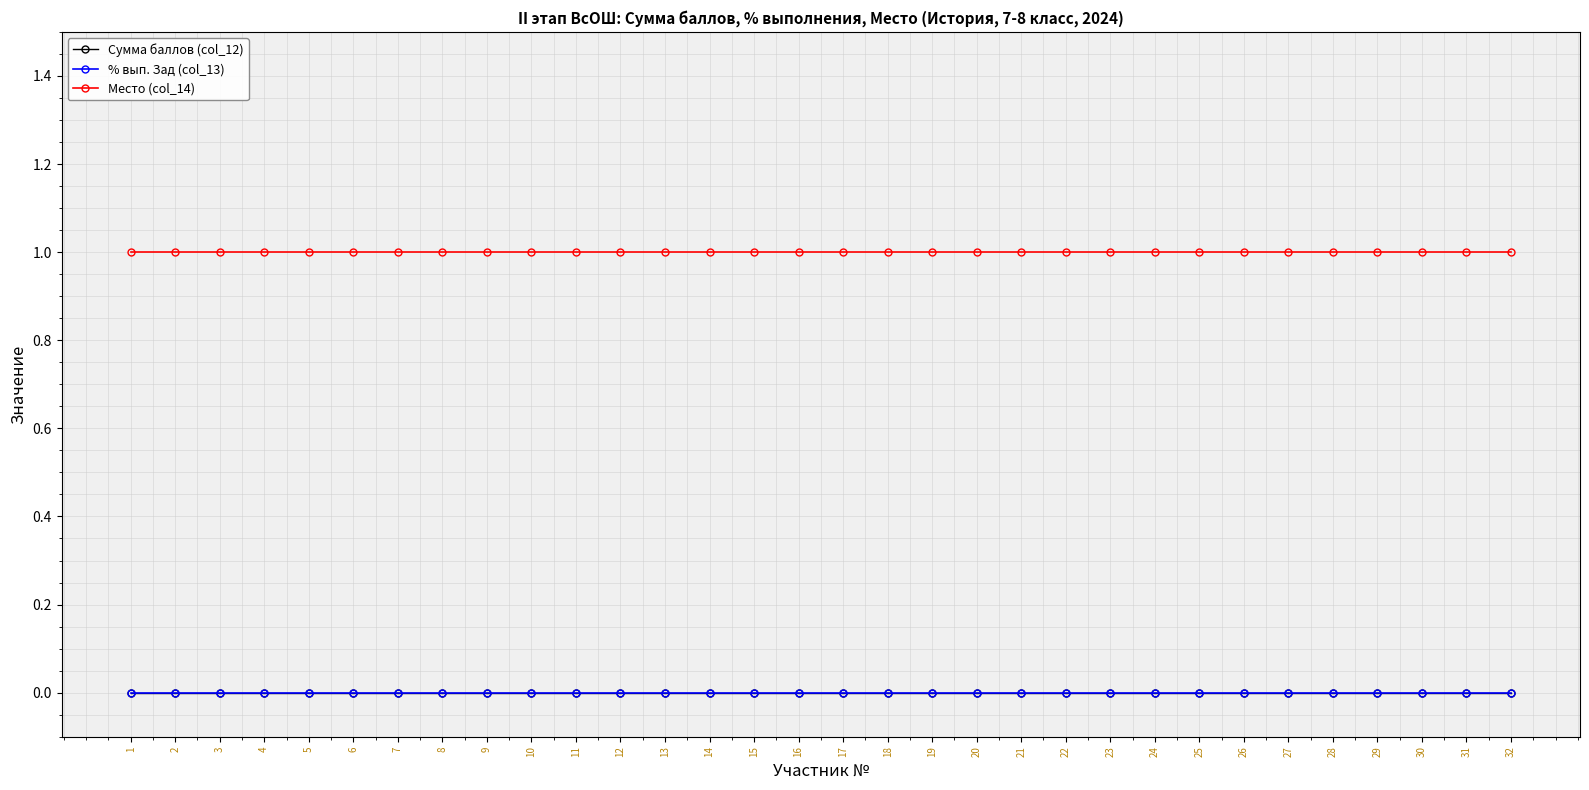

At which label does Место (col_14) reach its peak?

1